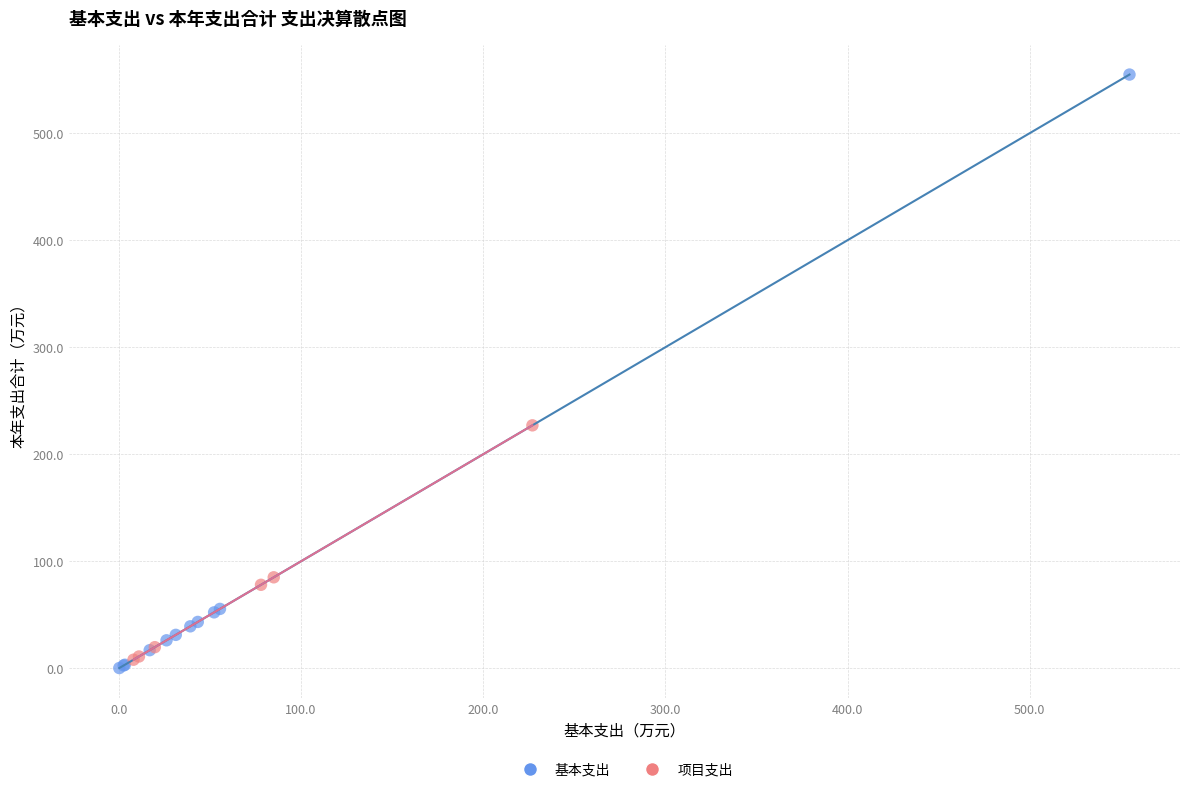

Which series has the largest Y range (max minus min)?

基本支出